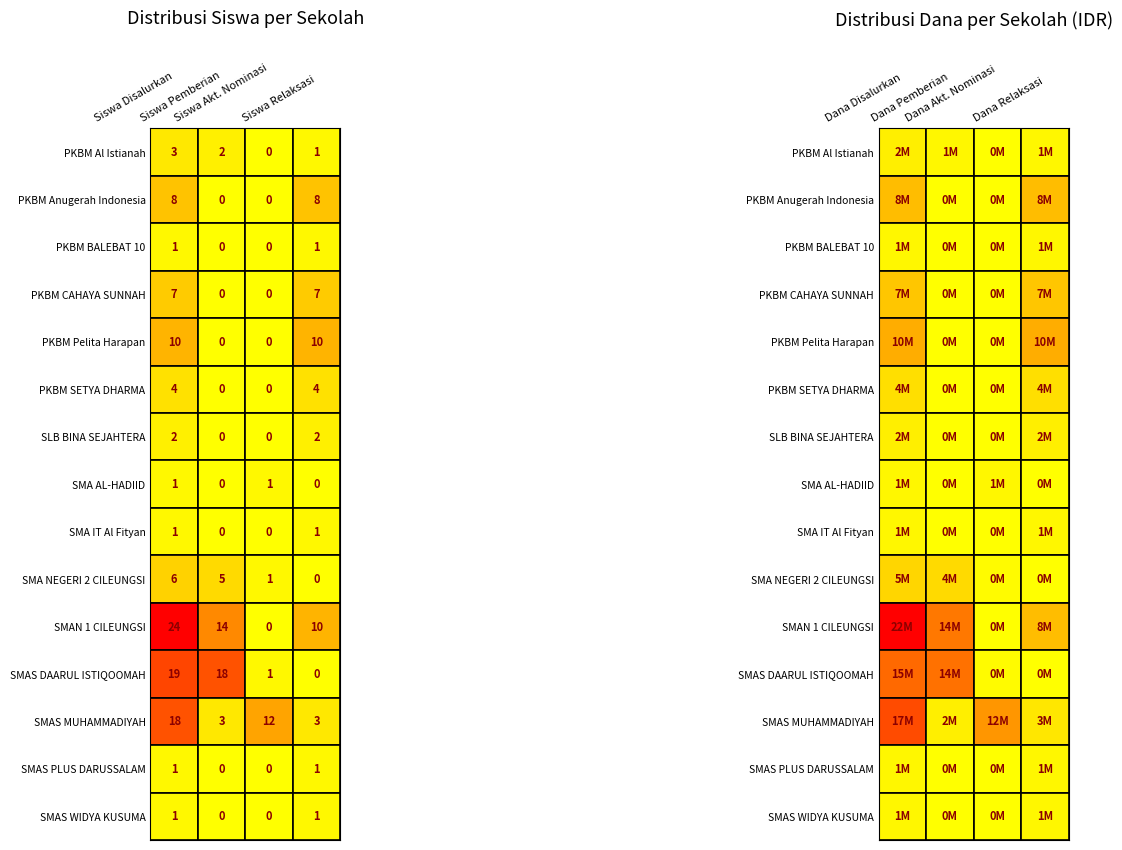

Which series has the largest total across all categories?

SMAN 1 CILEUNGSI